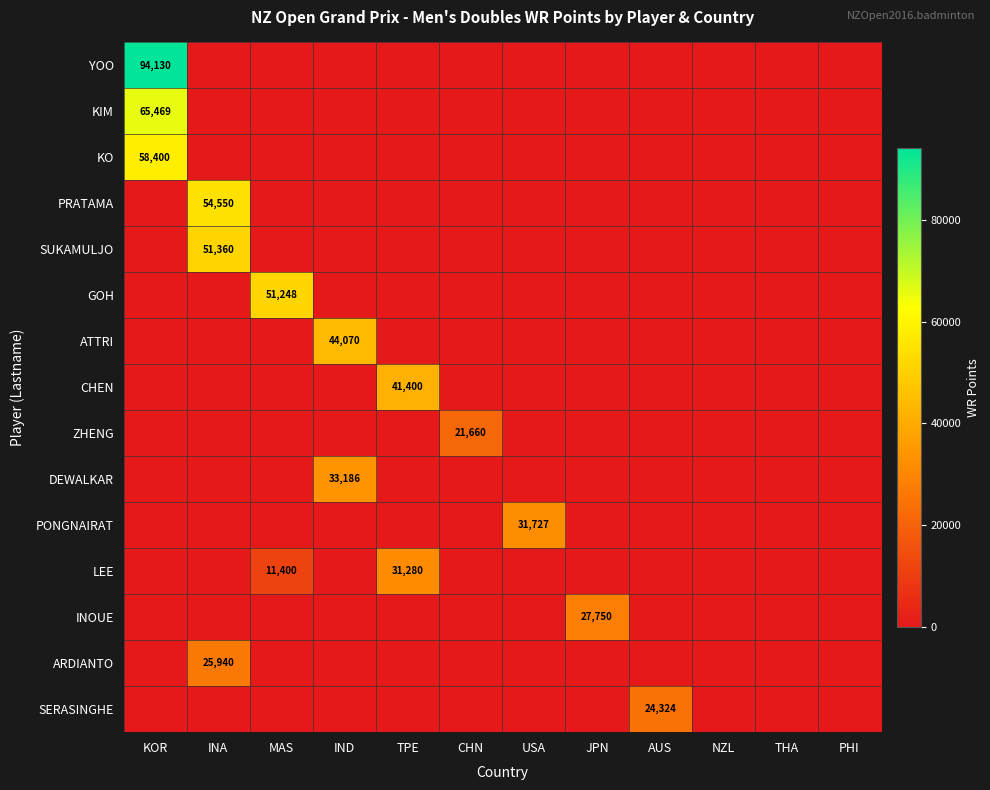

True or false: KO has a value of 29527 at INA.

False